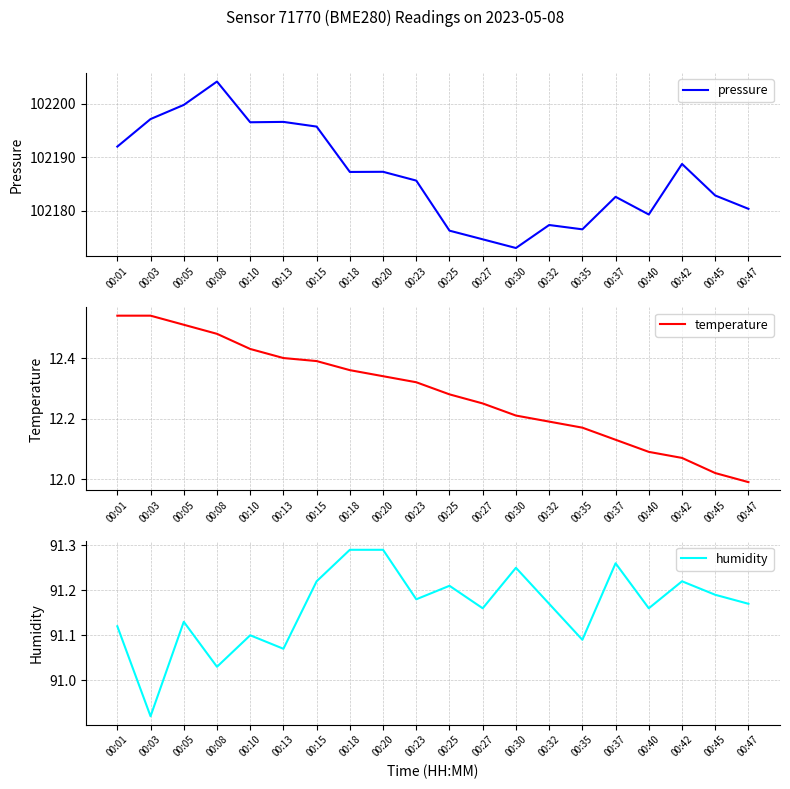

What is the highest value of the pressure series?

102204.2